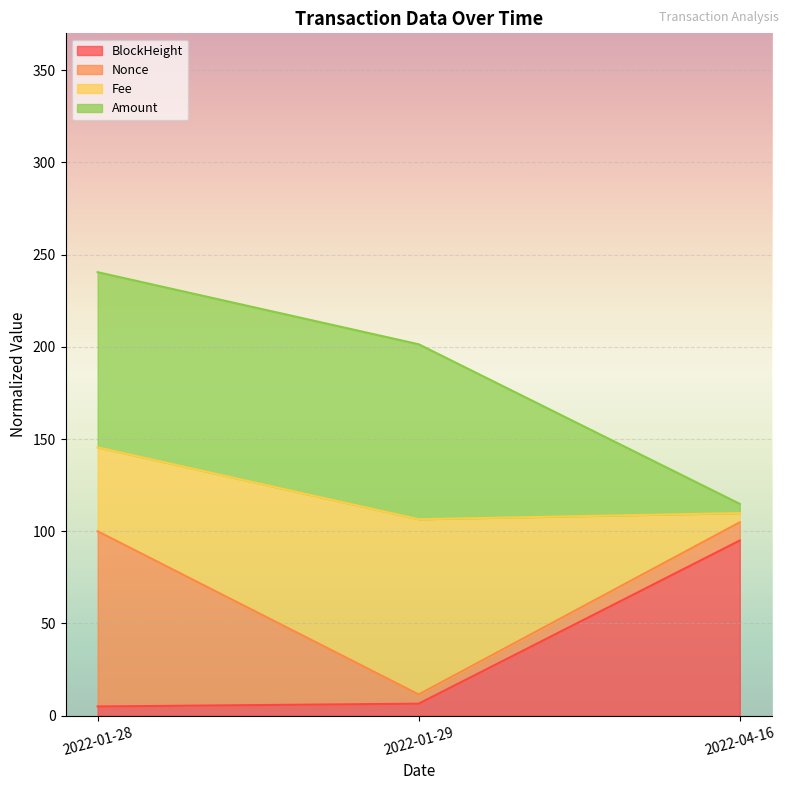

True or false: BlockHeight has a value of 6.5 at 2022-01-29.

True